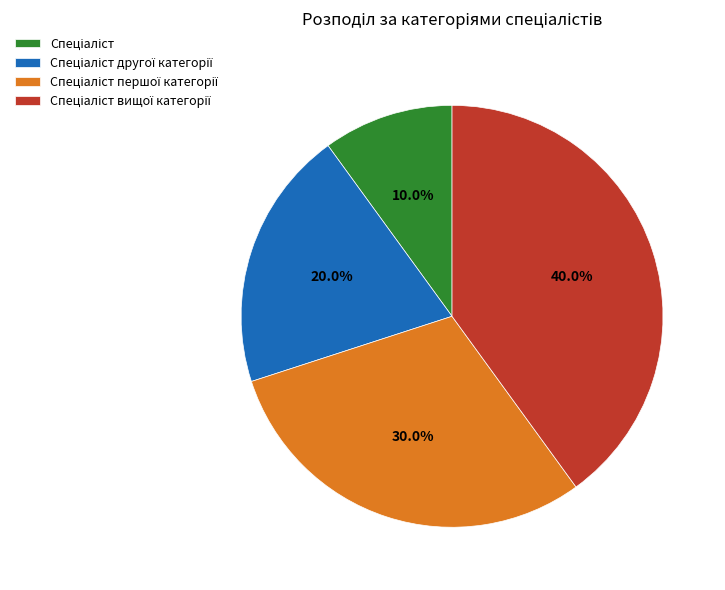

Does any single category account for the majority?

No